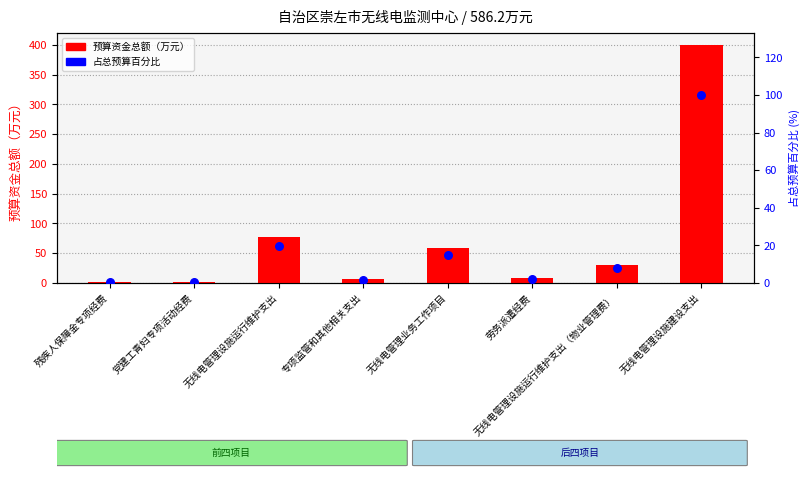

Which series contains the highest Y value?

预算资金总额（万元）